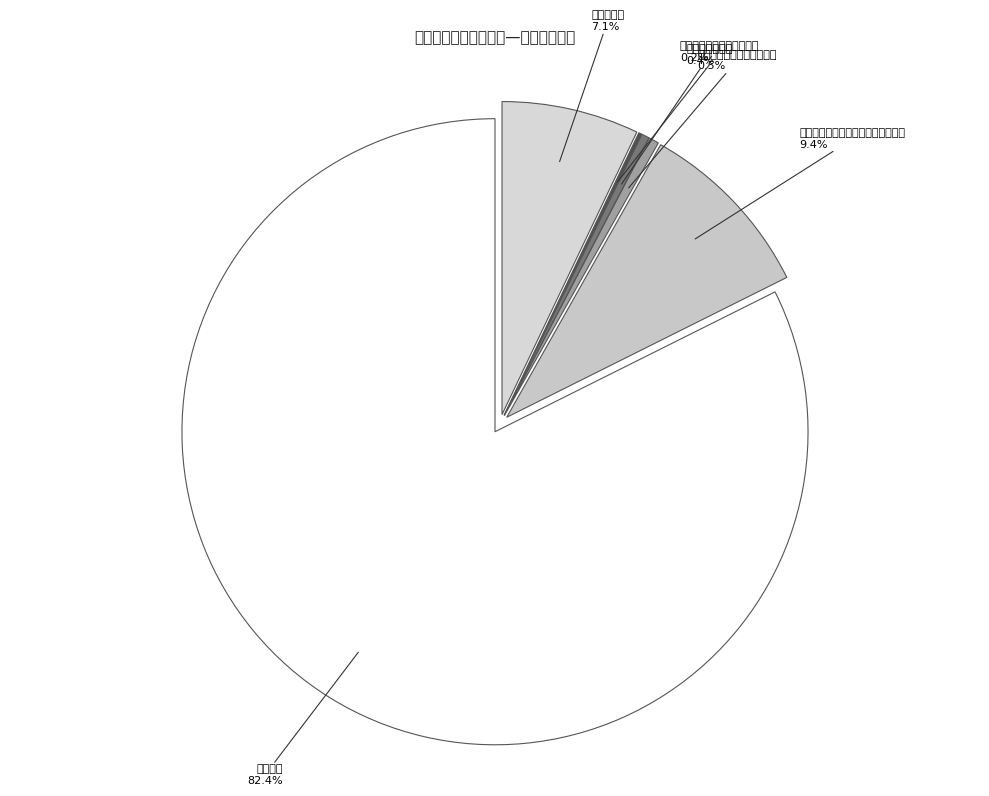

Is 行政运行 the majority of the pie?

Yes